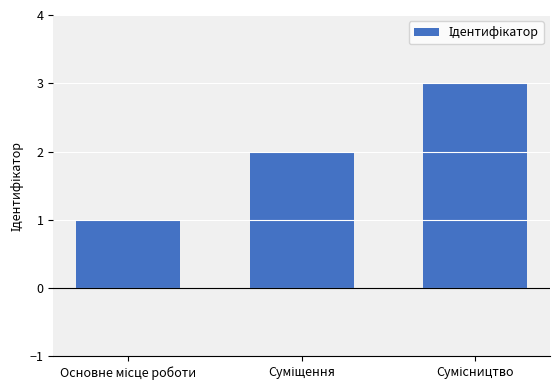

What is the sum of all values?

6